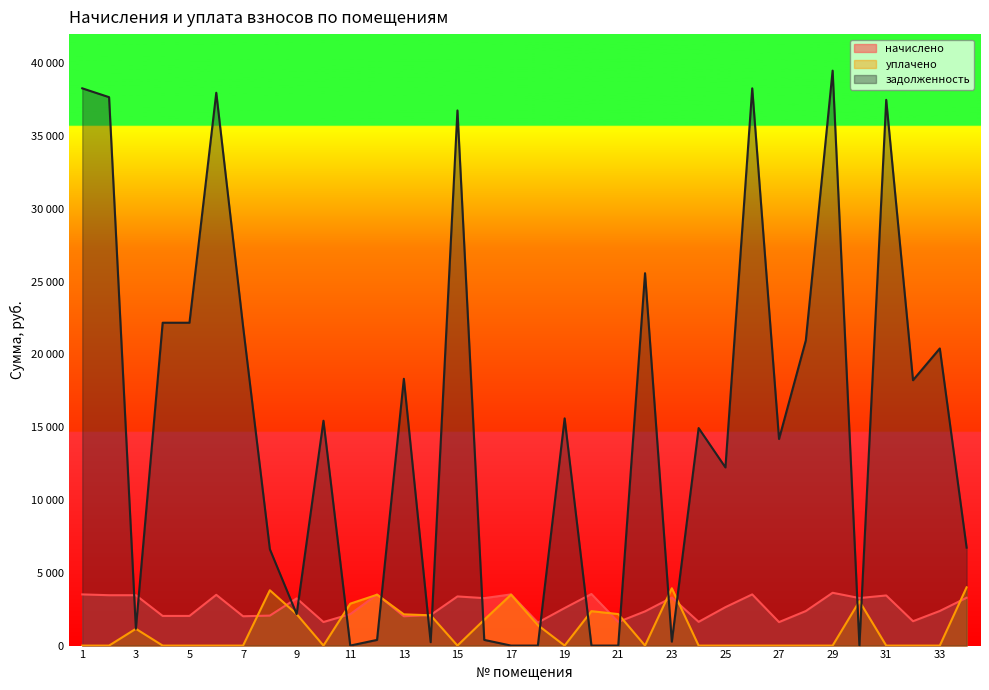

Rank the series by their maximum value, from lowest to highest.

начислено, уплачено, задолженность